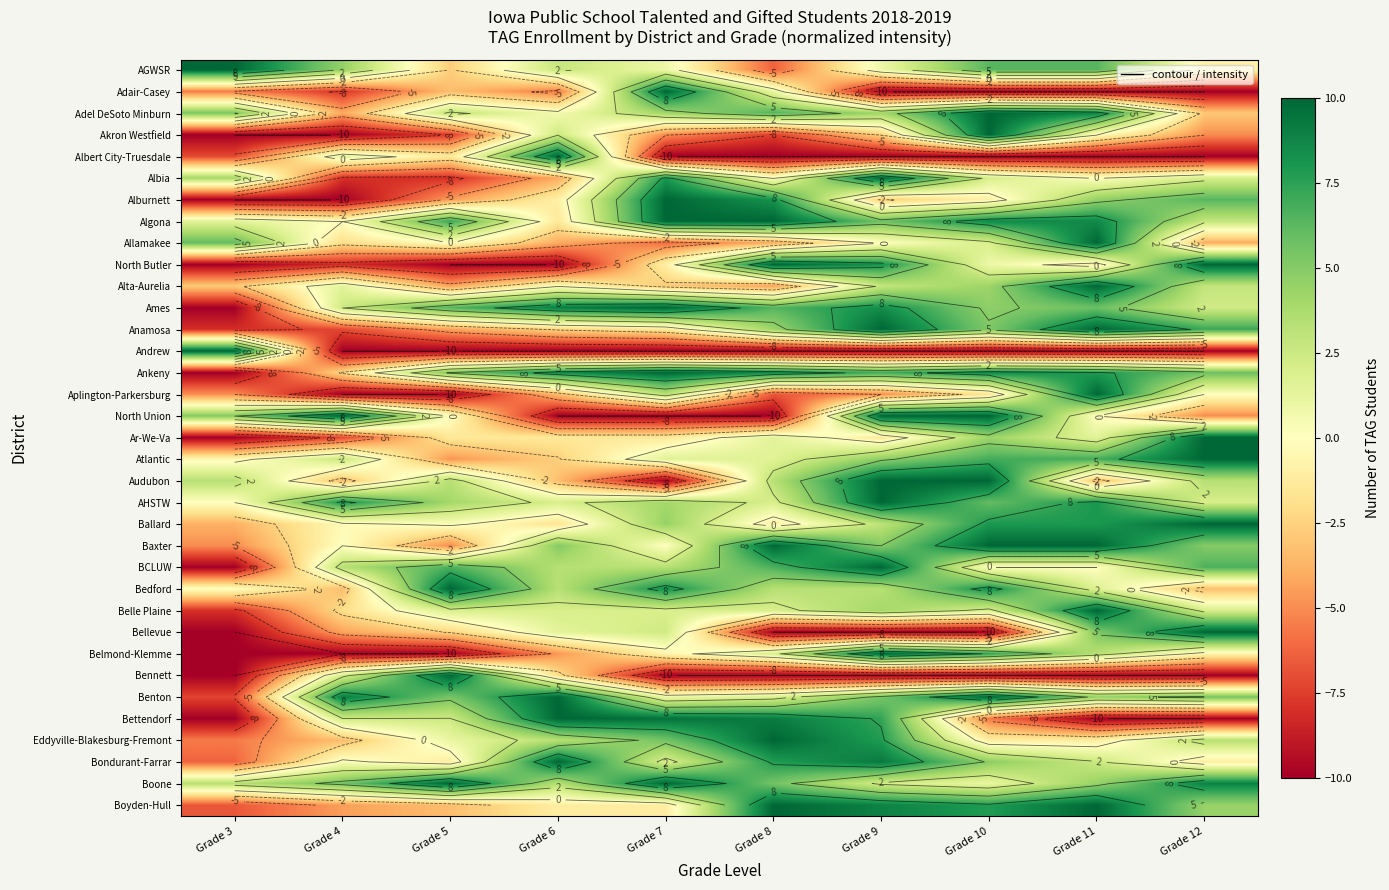

What is the maximum value shown in the chart?

10.0